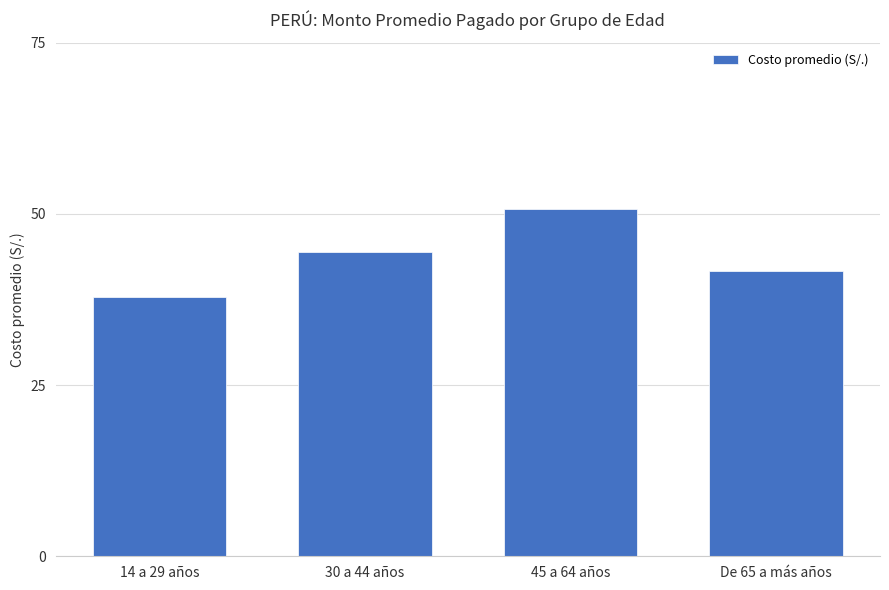

At which category does the chart reach its minimum across all series?

14 a 29 años